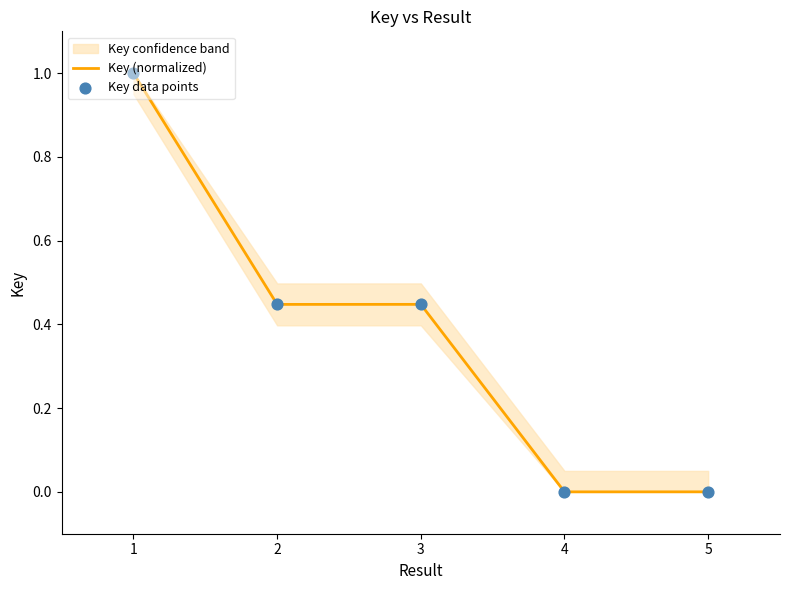

Is it true that Key (normalized) equals 0.2 at 2?

False